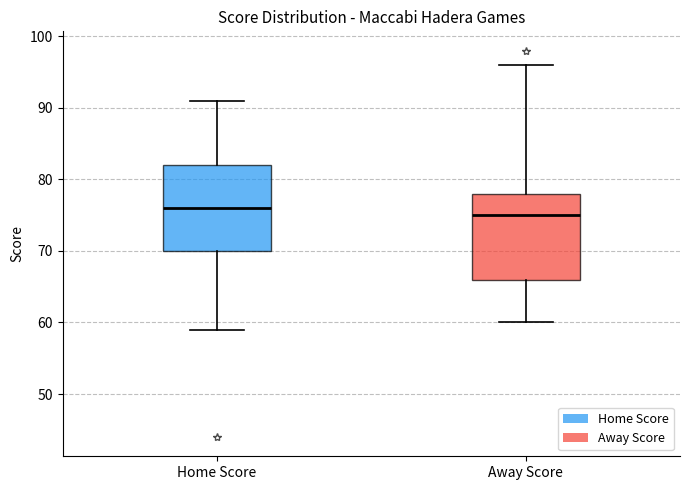

Reading left to right, read every box against the y-axis: the position of its median line, the range the box covers, and the ends of its whiskers. The values are not printed on the chart, so give them approximately, as read against the axis.

Home Score: median 76, box 70 to 82, whiskers 59 to 91
Away Score: median 75, box 66 to 78, whiskers 60 to 96